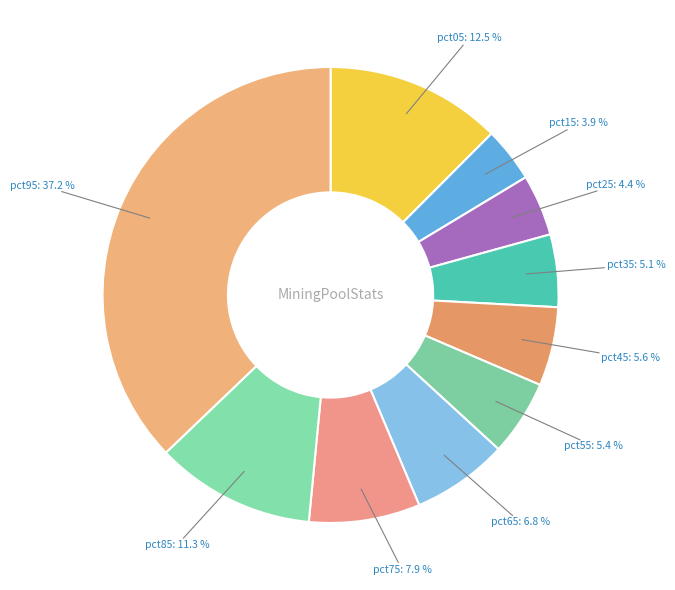

To the nearest percent, what percentage of the pie is pct65?

7%